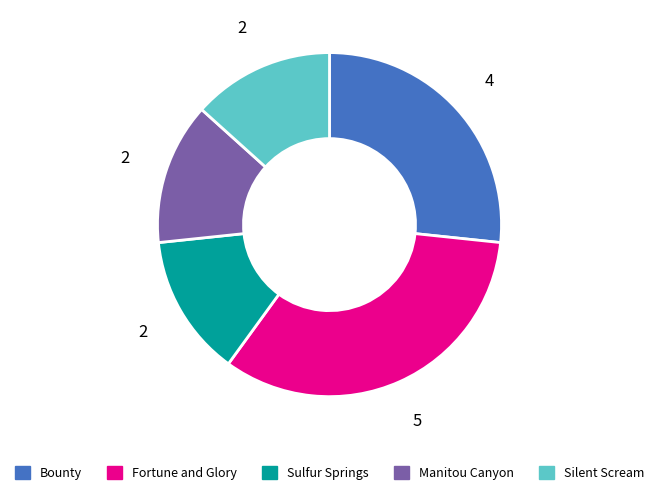

How many segments does this pie chart have?

5